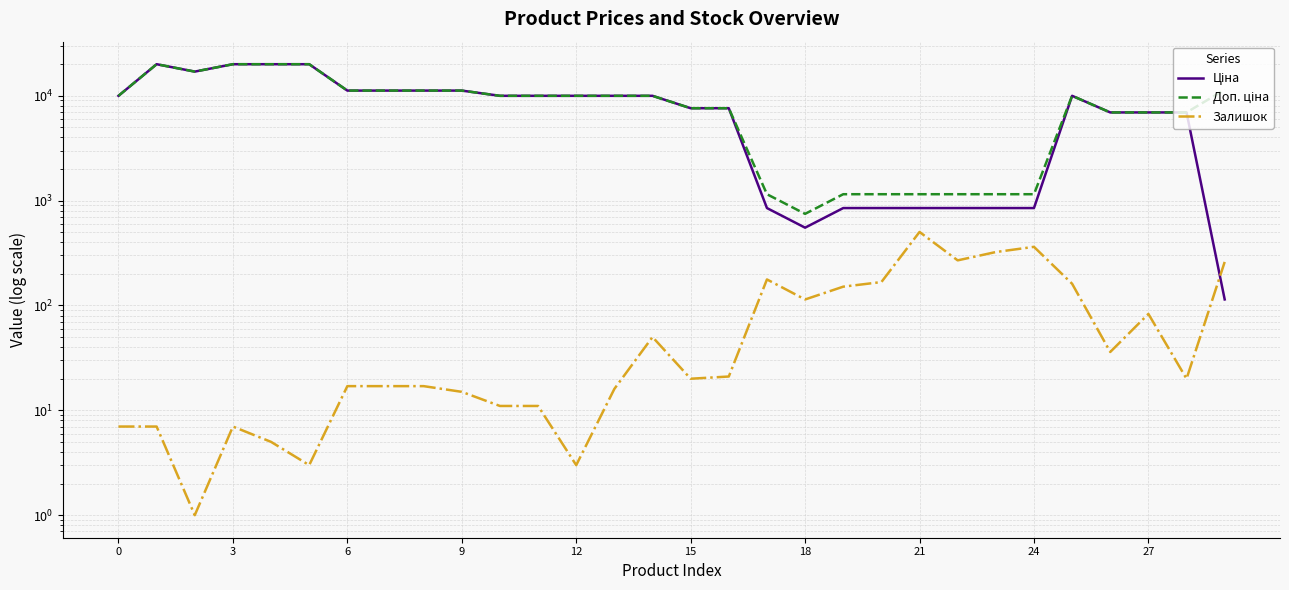

What is the average value of the Залишок series?

95.1